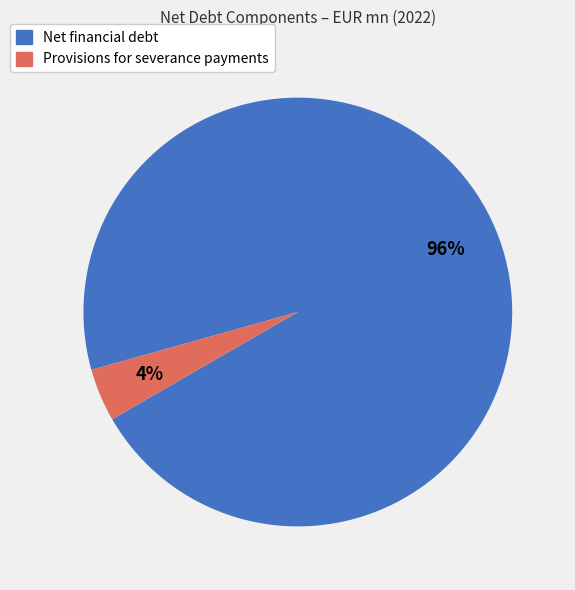

Is the sum of Net financial debt and Provisions for severance payments greater than half?

Yes